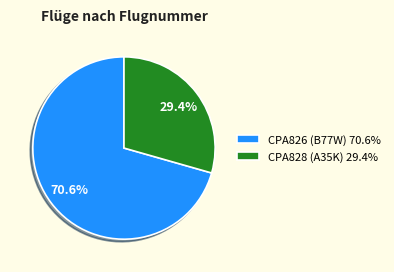

To the nearest percent, what is the combined percentage of CPA826 and CPA828?

100%